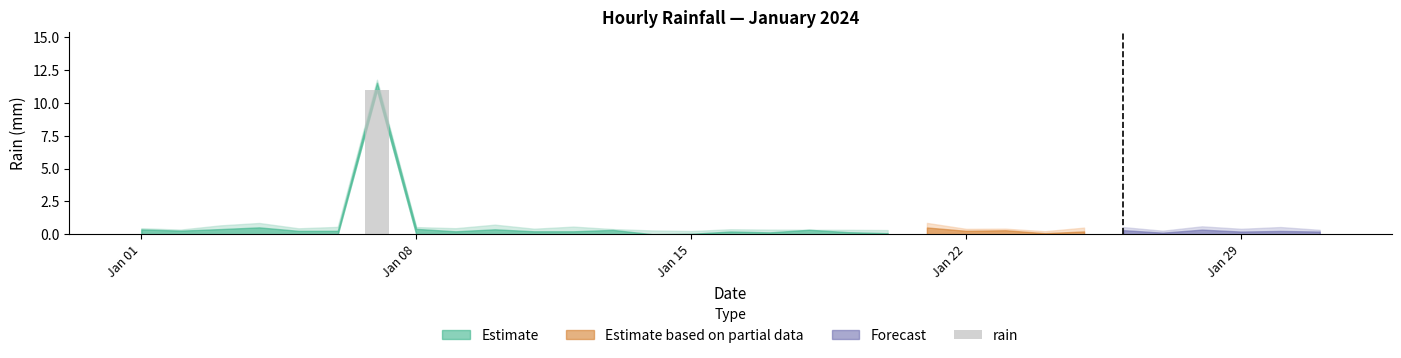

What is the greatest value displayed?

11.0